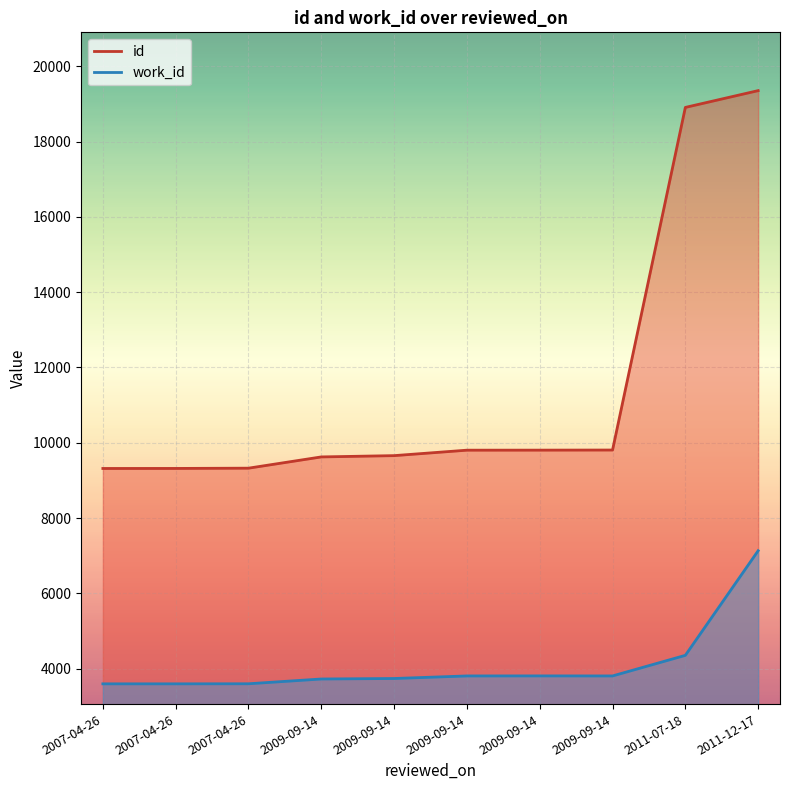

What is the difference between the maximum and second lowest values in the id series?

10036